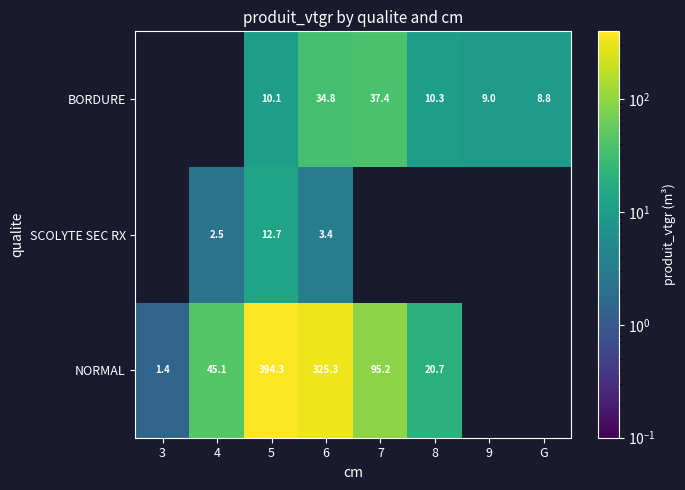

What is the difference between the highest and lowest values at 7?

57.9